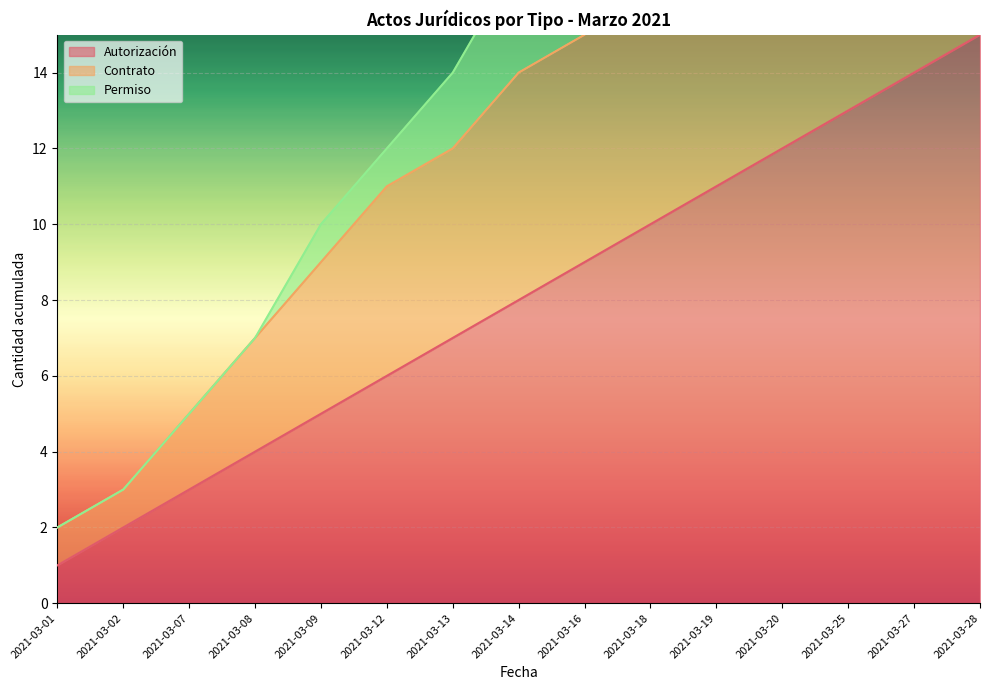

Rank the series at 2021-03-28 from highest to lowest value.

Permiso, Contrato, Autorización